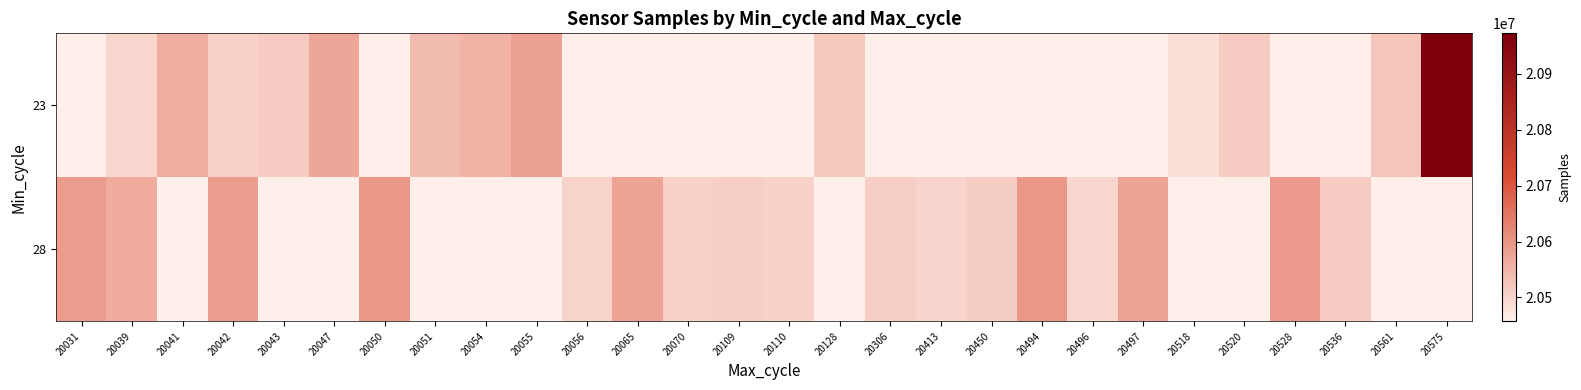

What is the maximum value shown in the chart?

20972570